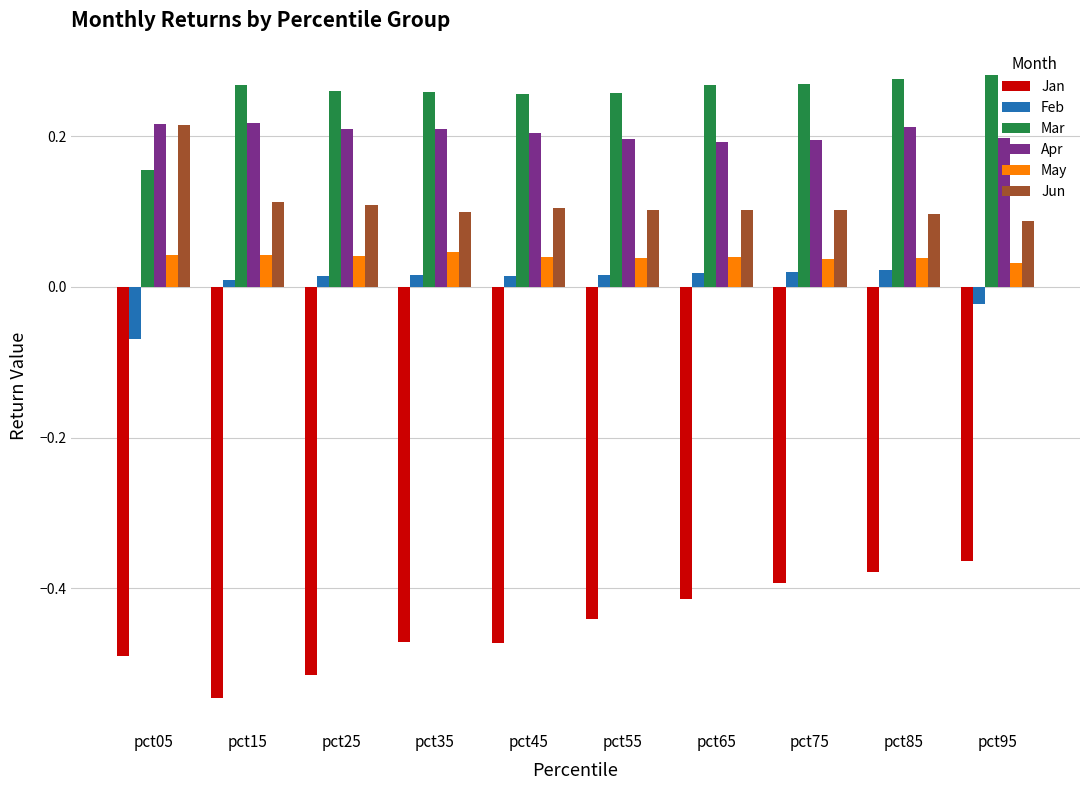

True or false: Jun has a value of 0.1 at pct95.

True